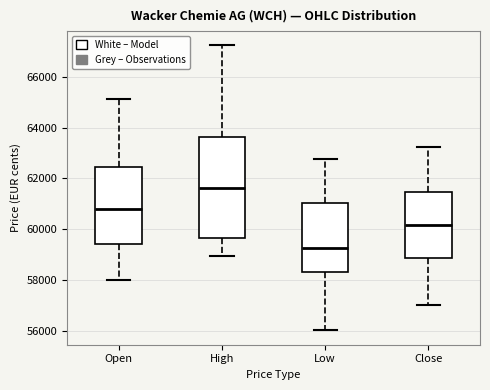

Reading left to right, transcribe this box plot: for each box, give where its median line is, the range the box spans, and where its two whiskers end, as read against the y-axis. The values are not printed on the chart, so give them approximately, as read against the axis.

Open: median 60800, box 59400 to 62400, whiskers 58000 to 65200
High: median 61600, box 59600 to 63600, whiskers 59000 to 67200
Low: median 59200, box 58400 to 61000, whiskers 56000 to 62800
Close: median 60200, box 58800 to 61400, whiskers 57000 to 63200